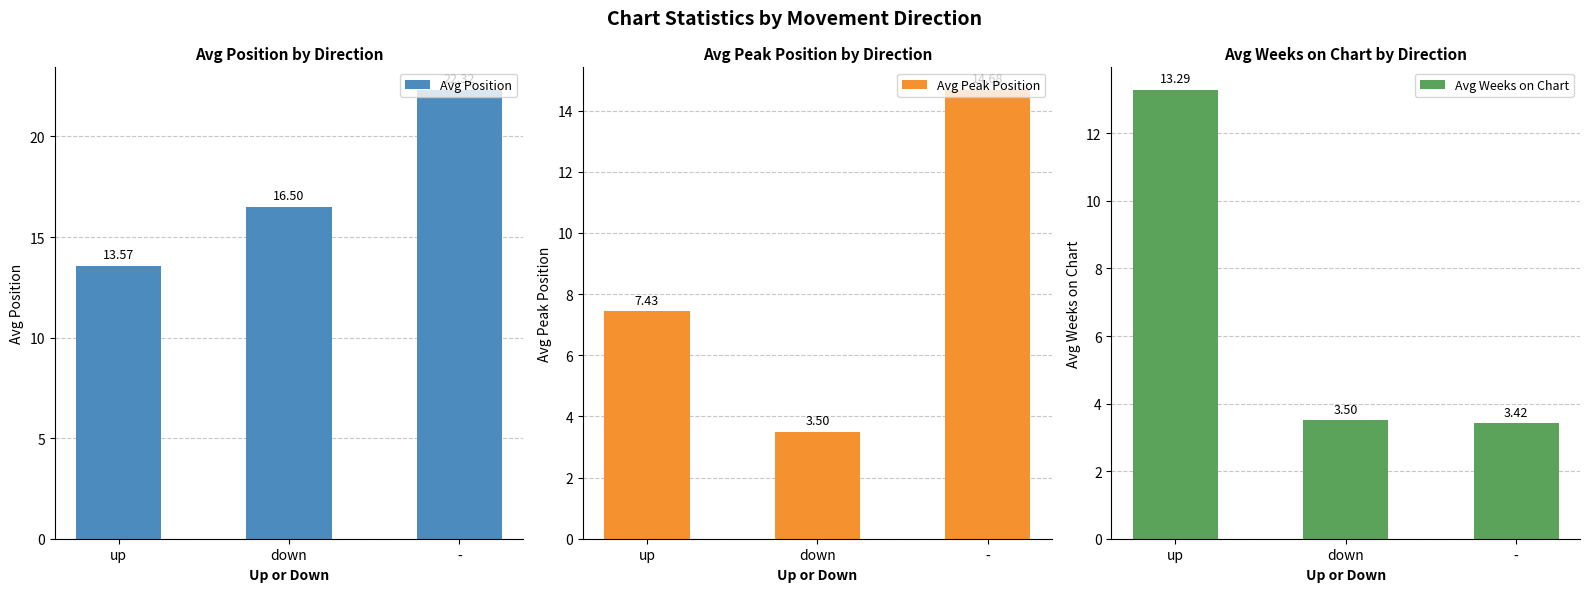

Which series has the largest total across all categories?

Avg Position